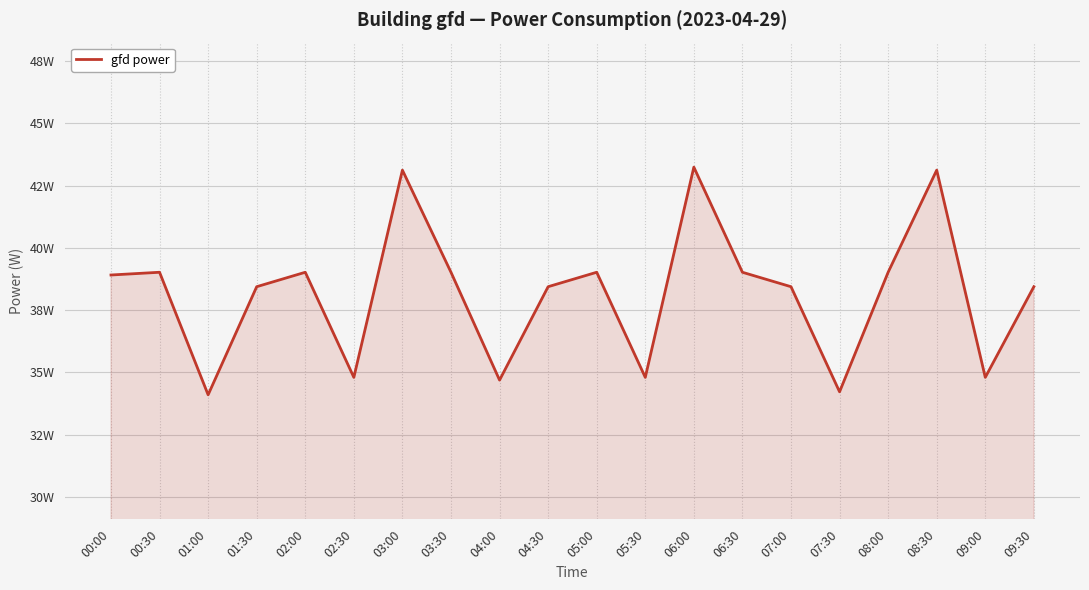

Is this an area chart (filled region under the line)?

Yes